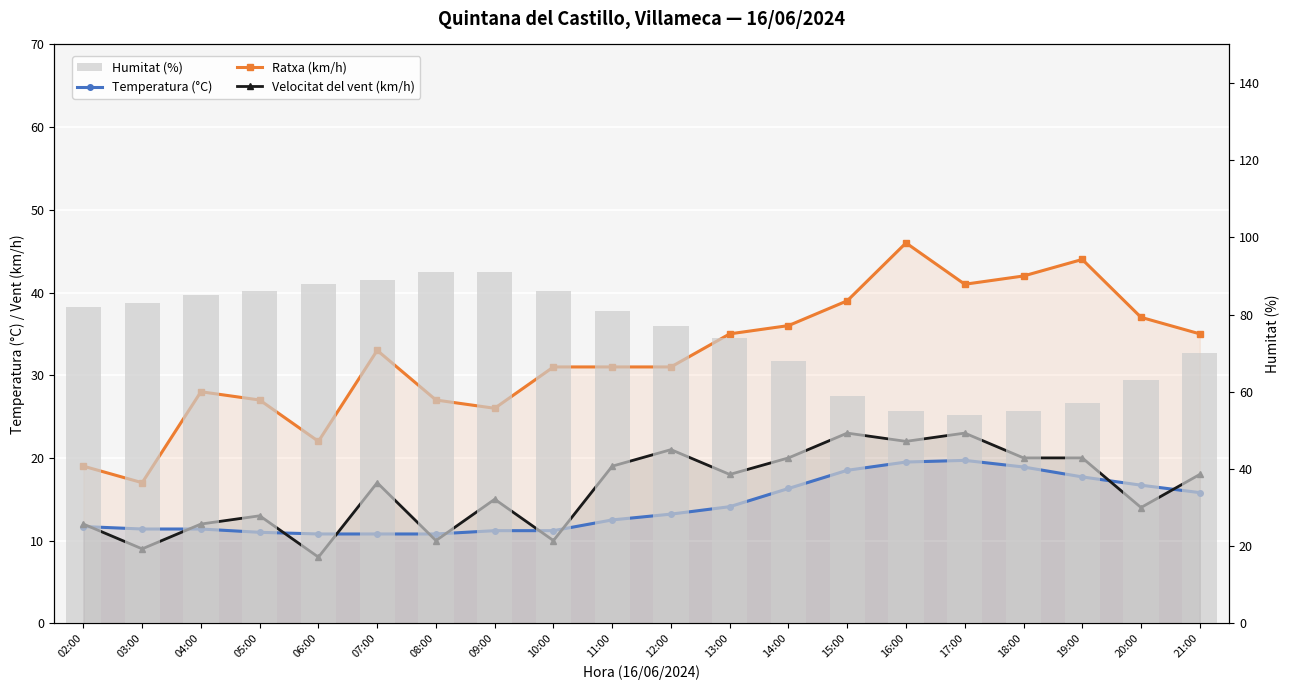

List the labels in order of Temperatura (°C) value, smallest first.

06:00, 07:00, 08:00, 05:00, 09:00, 10:00, 03:00, 04:00, 02:00, 11:00, 12:00, 13:00, 21:00, 14:00, 20:00, 19:00, 15:00, 18:00, 16:00, 17:00